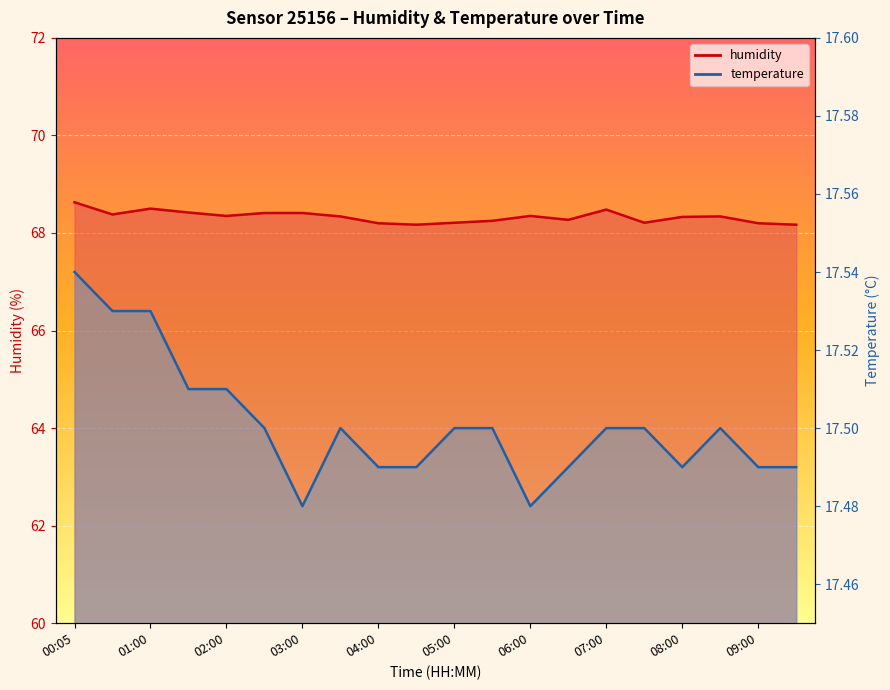

Between 03:30 and 04:30, which is larger?

03:30